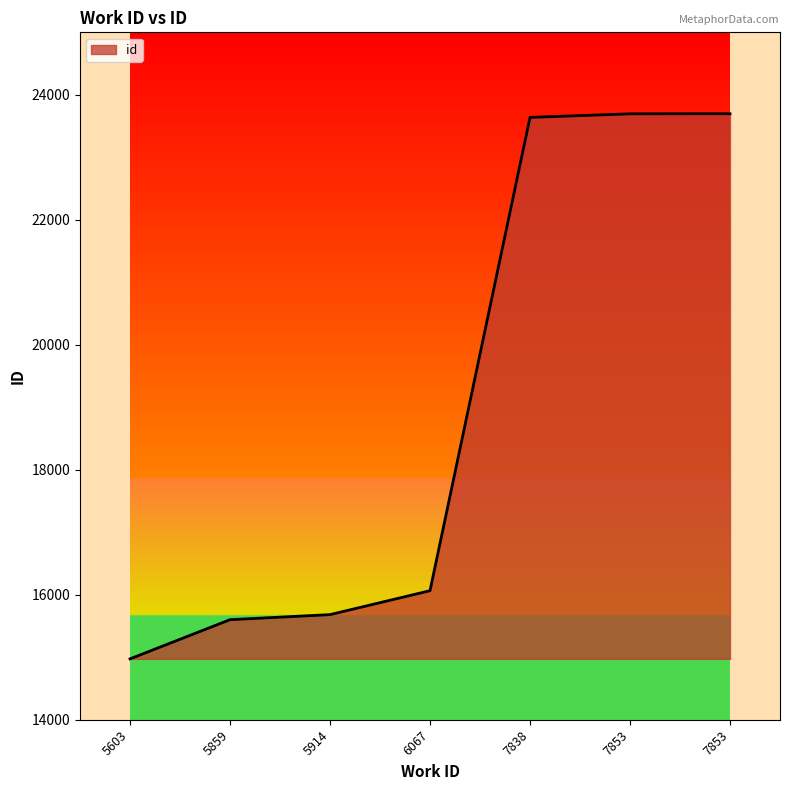

What is the change in value from 7853 to 7853?

+1